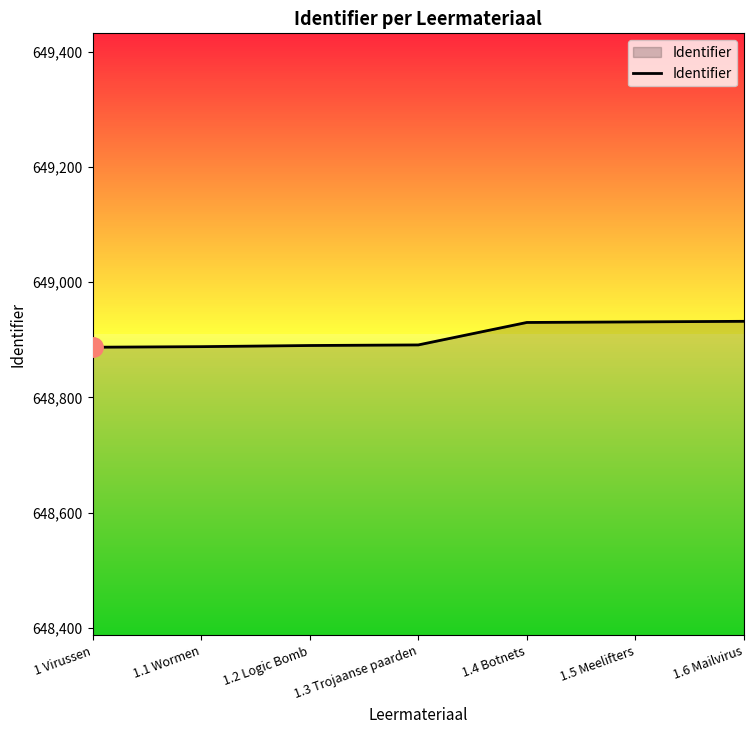

What is the sum of all values?

4542349